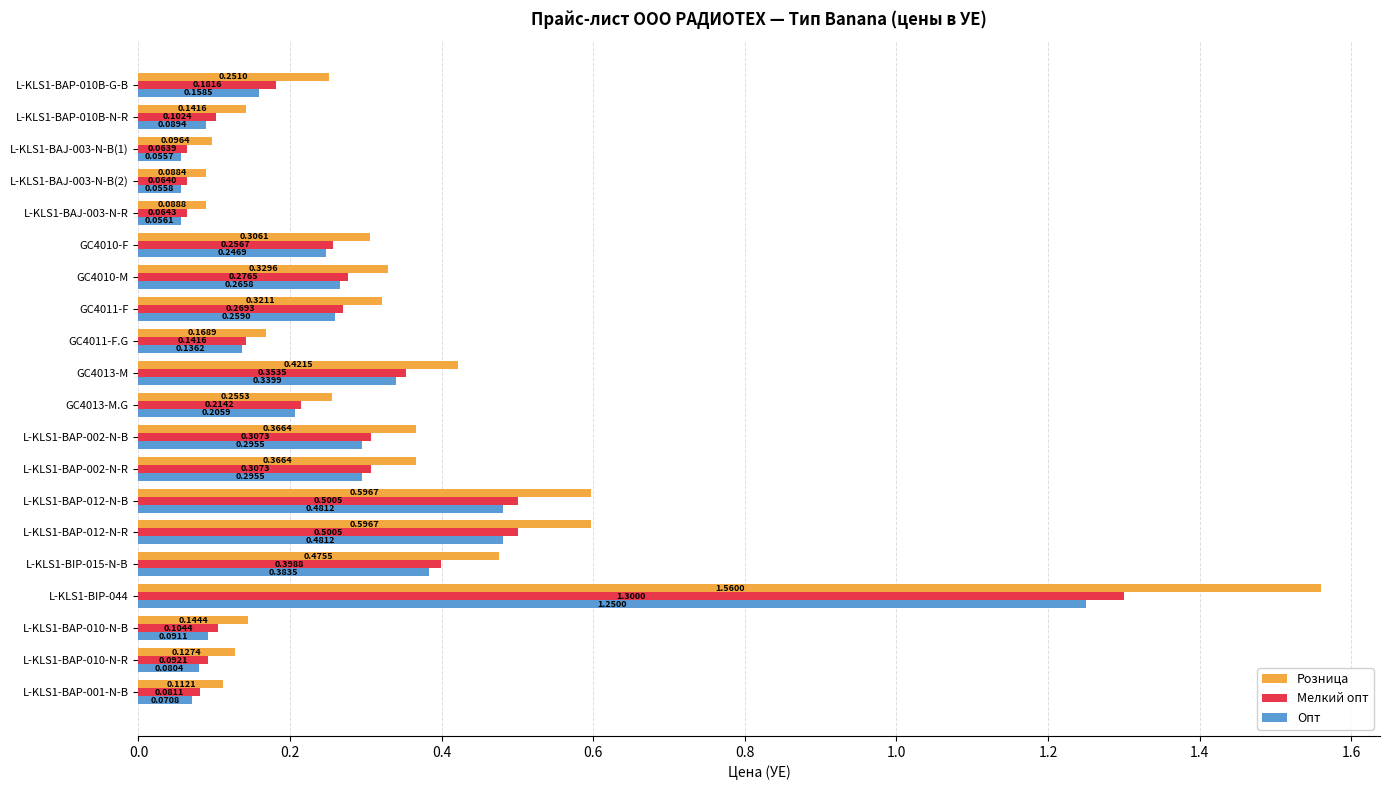

At how many categories does at least one series exceed 0?

20